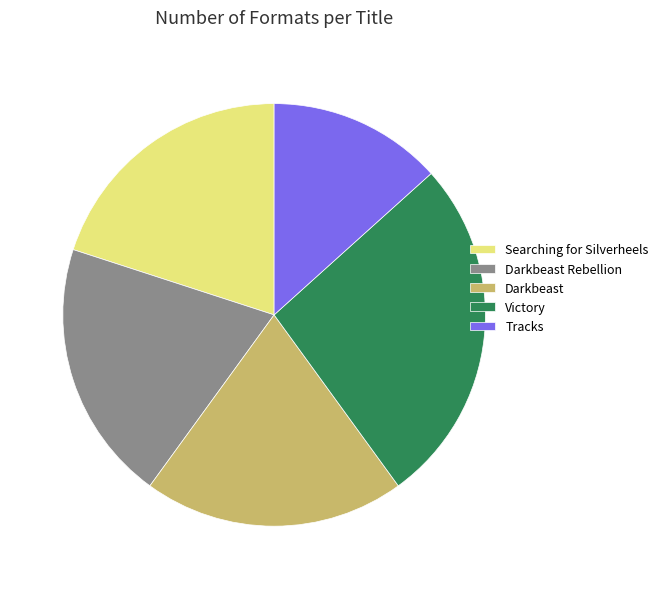

True or false: Tracks accounts for 13% of the total.

True